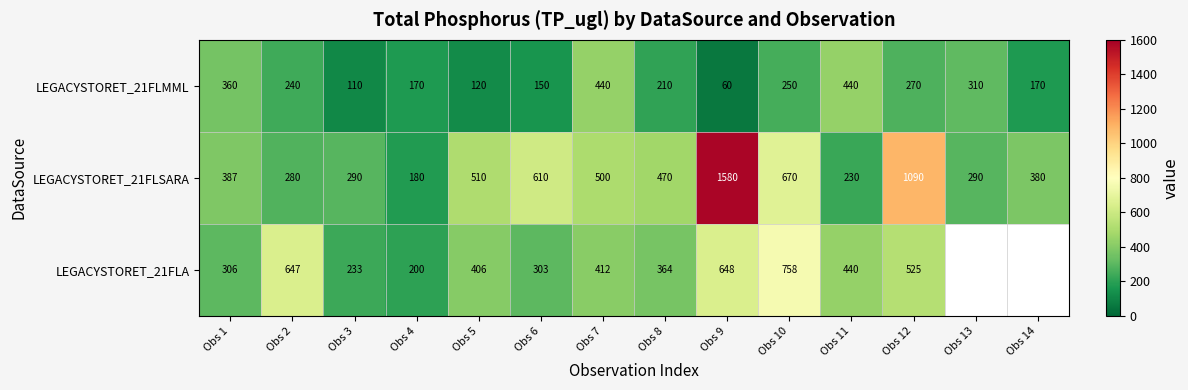

Rank the series at Obs 8 from highest to lowest value.

LEGACYSTORET_21FLSARA, LEGACYSTORET_21FLA, LEGACYSTORET_21FLMML